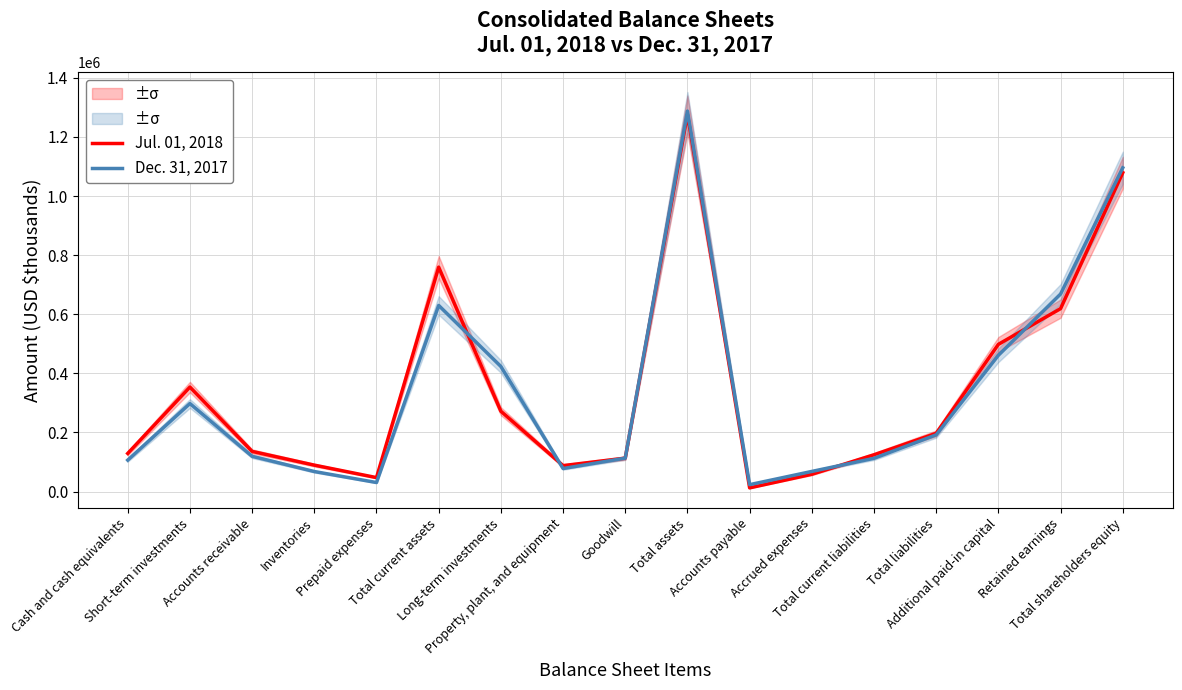

Reading right to left, list all the values displayed in this chart.

Jul. 01, 2018: 1079132	619212	498343	197178	124600	58654	12588	1276310	113208	87893	271941	759547	47362	89556	136084	353740	129202
Dec. 31, 2017: 1095673	668587	461338	192080	112635	68249	23463	1287753	113208	78048	423441	629991	30683	67923	119388	297961	106582